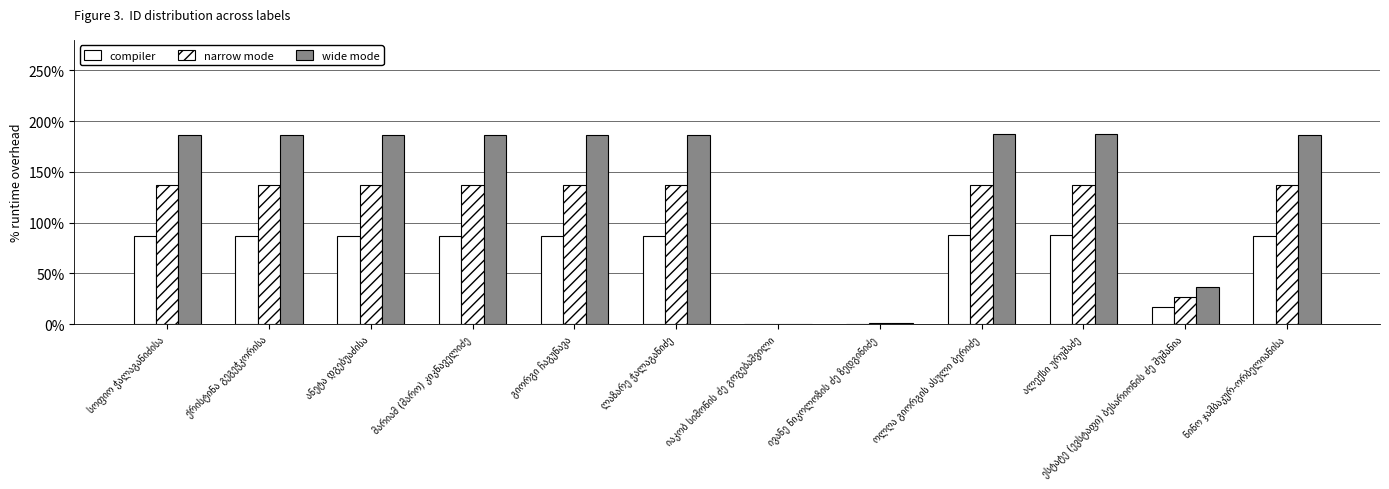

Between ქრისტინა გეგეჭკორისა and ესტატე (ევსტაფი) ბესარიონის ძე შუშანია, which series saw the biggest shift?

wide mode